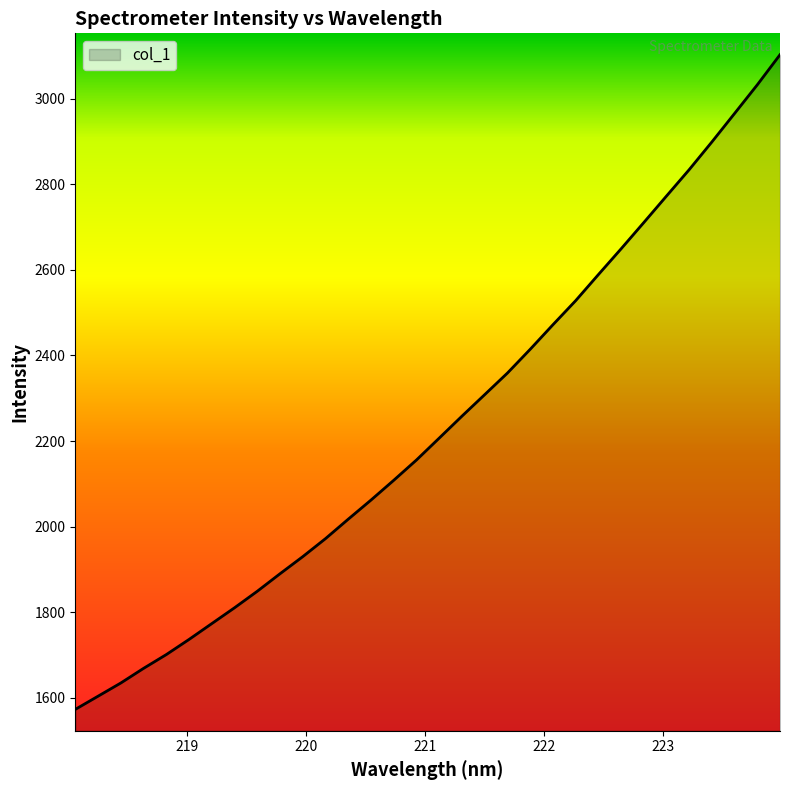

What is the minimum value shown in the chart?

1572.3